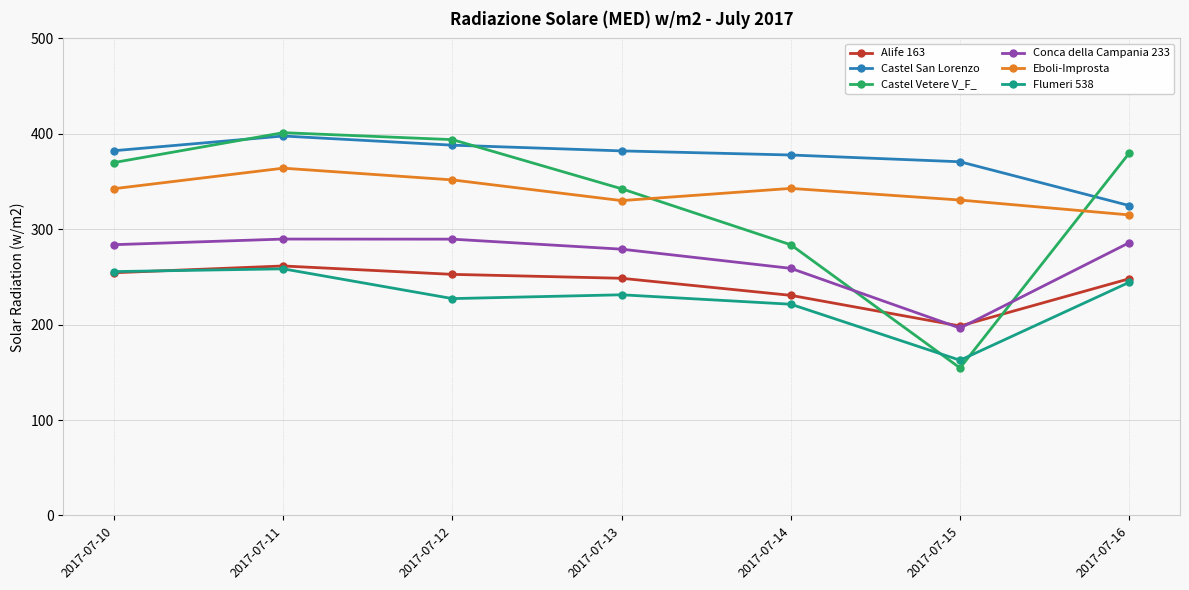

What is the sum of the Castel San Lorenzo values at 2017-07-15 and 2017-07-12?

758.8